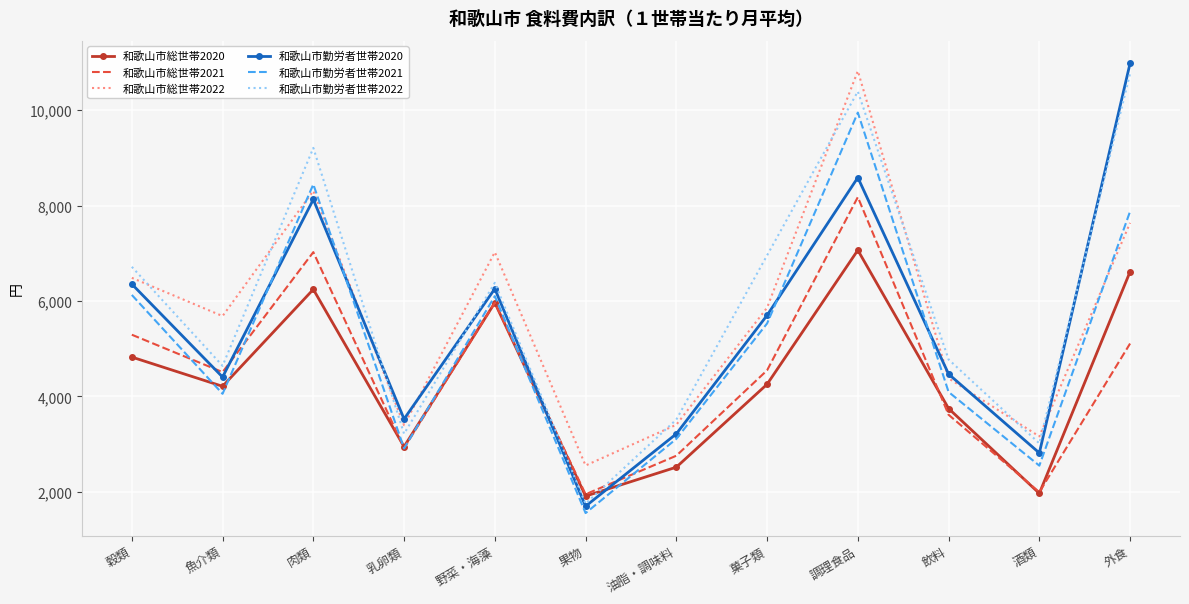

What is the maximum value shown in the chart?

10987